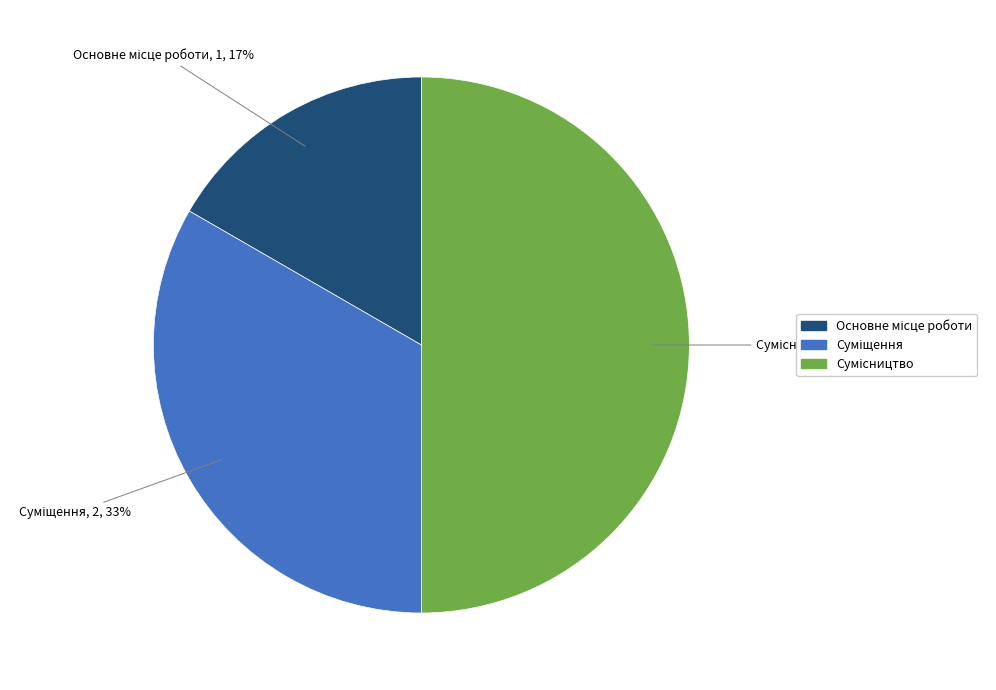

To the nearest percent, what is the difference between the largest and smallest slice percentages?

33%